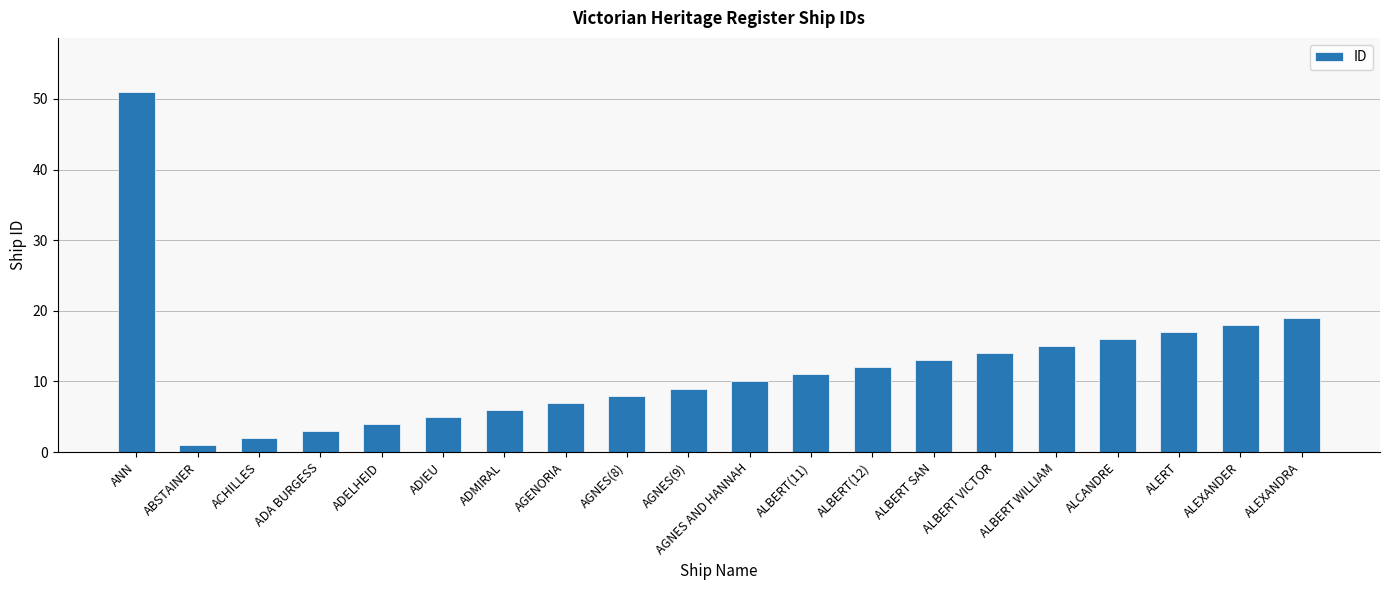

Which has a higher value, ADMIRAL or ALBERT VICTOR?

ALBERT VICTOR